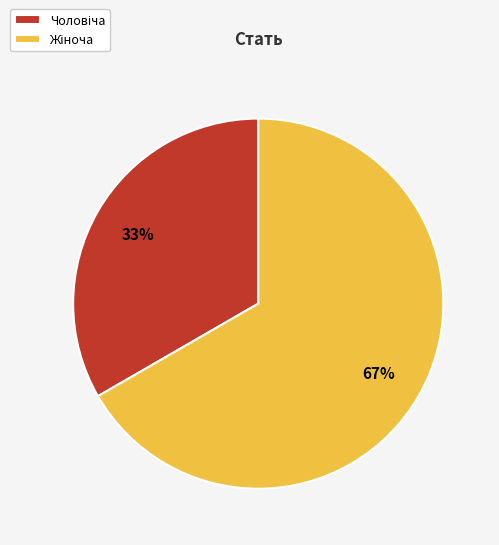

Is there any slice that represents more than half of the pie?

Yes